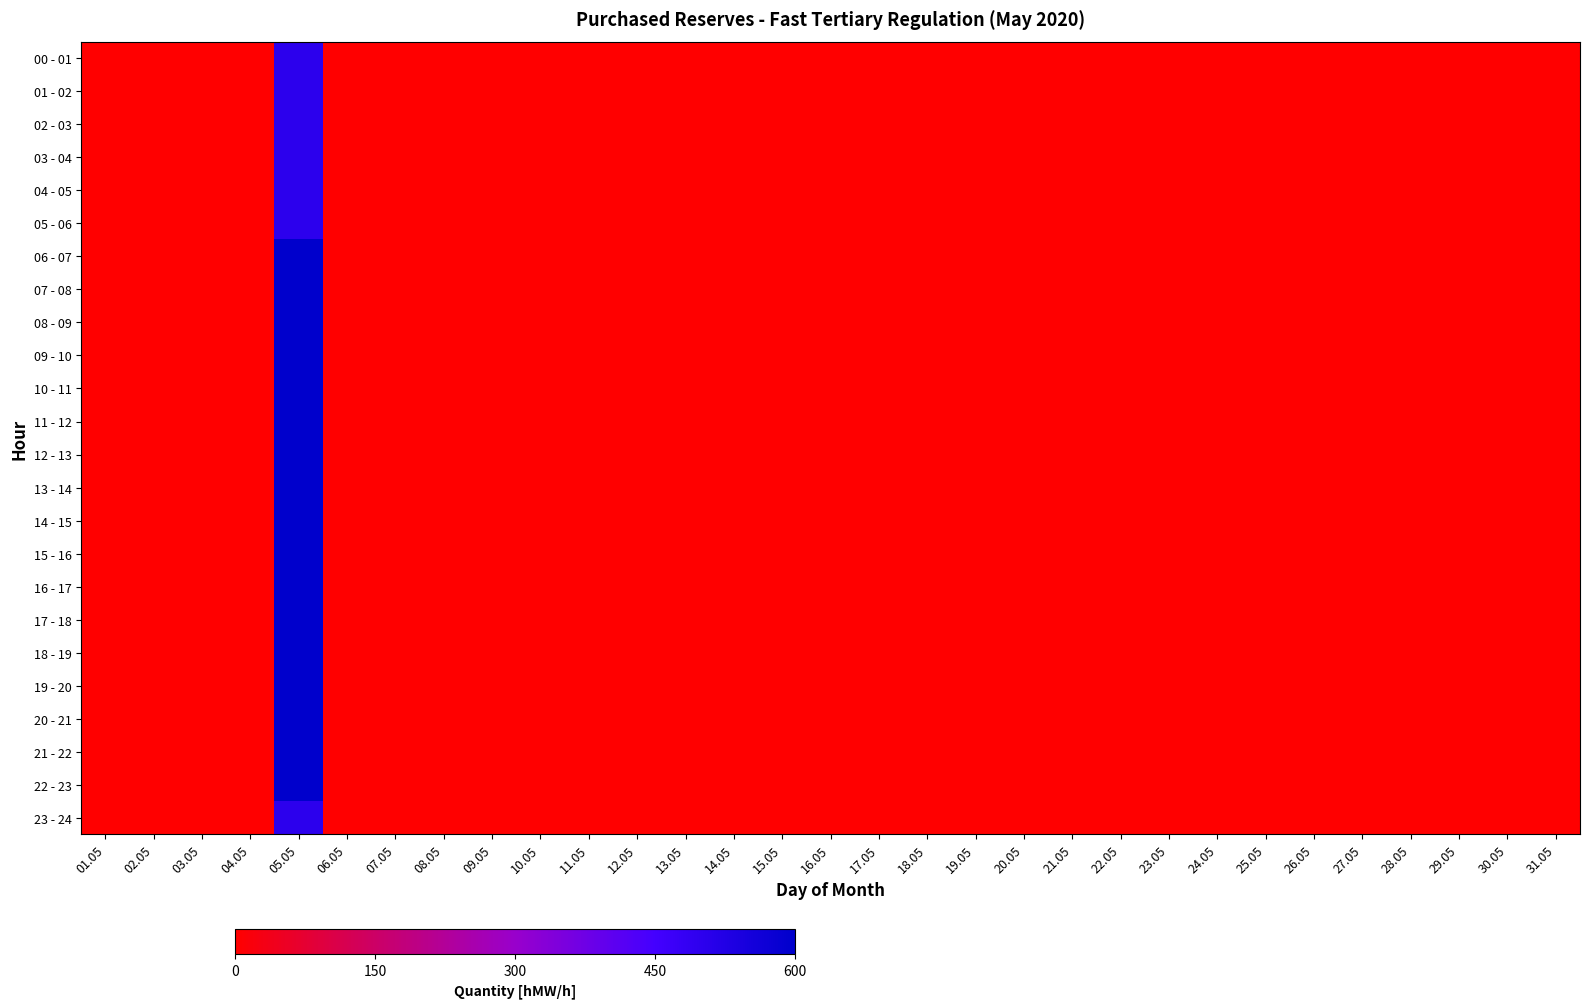

Reading left to right, list all the values displayed in this chart.

00 - 01: 01.05=0	02.05=0	03.05=0	04.05=0	05.05=500	06.05=0	07.05=0	08.05=0	09.05=0	10.05=0	11.05=0	12.05=0	13.05=0	14.05=0	15.05=0	16.05=0	17.05=0	18.05=0	19.05=0	20.05=0	21.05=0	22.05=0	23.05=0	24.05=0	25.05=0	26.05=0	27.05=0	28.05=0	29.05=0	30.05=0	31.05=0
01 - 02: 01.05=0	02.05=0	03.05=0	04.05=0	05.05=500	06.05=0	07.05=0	08.05=0	09.05=0	10.05=0	11.05=0	12.05=0	13.05=0	14.05=0	15.05=0	16.05=0	17.05=0	18.05=0	19.05=0	20.05=0	21.05=0	22.05=0	23.05=0	24.05=0	25.05=0	26.05=0	27.05=0	28.05=0	29.05=0	30.05=0	31.05=0
02 - 03: 01.05=0	02.05=0	03.05=0	04.05=0	05.05=500	06.05=0	07.05=0	08.05=0	09.05=0	10.05=0	11.05=0	12.05=0	13.05=0	14.05=0	15.05=0	16.05=0	17.05=0	18.05=0	19.05=0	20.05=0	21.05=0	22.05=0	23.05=0	24.05=0	25.05=0	26.05=0	27.05=0	28.05=0	29.05=0	30.05=0	31.05=0
03 - 04: 01.05=0	02.05=0	03.05=0	04.05=0	05.05=500	06.05=0	07.05=0	08.05=0	09.05=0	10.05=0	11.05=0	12.05=0	13.05=0	14.05=0	15.05=0	16.05=0	17.05=0	18.05=0	19.05=0	20.05=0	21.05=0	22.05=0	23.05=0	24.05=0	25.05=0	26.05=0	27.05=0	28.05=0	29.05=0	30.05=0	31.05=0
04 - 05: 01.05=0	02.05=0	03.05=0	04.05=0	05.05=500	06.05=0	07.05=0	08.05=0	09.05=0	10.05=0	11.05=0	12.05=0	13.05=0	14.05=0	15.05=0	16.05=0	17.05=0	18.05=0	19.05=0	20.05=0	21.05=0	22.05=0	23.05=0	24.05=0	25.05=0	26.05=0	27.05=0	28.05=0	29.05=0	30.05=0	31.05=0
05 - 06: 01.05=0	02.05=0	03.05=0	04.05=0	05.05=500	06.05=0	07.05=0	08.05=0	09.05=0	10.05=0	11.05=0	12.05=0	13.05=0	14.05=0	15.05=0	16.05=0	17.05=0	18.05=0	19.05=0	20.05=0	21.05=0	22.05=0	23.05=0	24.05=0	25.05=0	26.05=0	27.05=0	28.05=0	29.05=0	30.05=0	31.05=0
06 - 07: 01.05=0	02.05=0	03.05=0	04.05=0	05.05=600	06.05=0	07.05=0	08.05=0	09.05=0	10.05=0	11.05=0	12.05=0	13.05=0	14.05=0	15.05=0	16.05=0	17.05=0	18.05=0	19.05=0	20.05=0	21.05=0	22.05=0	23.05=0	24.05=0	25.05=0	26.05=0	27.05=0	28.05=0	29.05=0	30.05=0	31.05=0
07 - 08: 01.05=0	02.05=0	03.05=0	04.05=0	05.05=600	06.05=0	07.05=0	08.05=0	09.05=0	10.05=0	11.05=0	12.05=0	13.05=0	14.05=0	15.05=0	16.05=0	17.05=0	18.05=0	19.05=0	20.05=0	21.05=0	22.05=0	23.05=0	24.05=0	25.05=0	26.05=0	27.05=0	28.05=0	29.05=0	30.05=0	31.05=0
08 - 09: 01.05=0	02.05=0	03.05=0	04.05=0	05.05=600	06.05=0	07.05=0	08.05=0	09.05=0	10.05=0	11.05=0	12.05=0	13.05=0	14.05=0	15.05=0	16.05=0	17.05=0	18.05=0	19.05=0	20.05=0	21.05=0	22.05=0	23.05=0	24.05=0	25.05=0	26.05=0	27.05=0	28.05=0	29.05=0	30.05=0	31.05=0
09 - 10: 01.05=0	02.05=0	03.05=0	04.05=0	05.05=600	06.05=0	07.05=0	08.05=0	09.05=0	10.05=0	11.05=0	12.05=0	13.05=0	14.05=0	15.05=0	16.05=0	17.05=0	18.05=0	19.05=0	20.05=0	21.05=0	22.05=0	23.05=0	24.05=0	25.05=0	26.05=0	27.05=0	28.05=0	29.05=0	30.05=0	31.05=0
10 - 11: 01.05=0	02.05=0	03.05=0	04.05=0	05.05=600	06.05=0	07.05=0	08.05=0	09.05=0	10.05=0	11.05=0	12.05=0	13.05=0	14.05=0	15.05=0	16.05=0	17.05=0	18.05=0	19.05=0	20.05=0	21.05=0	22.05=0	23.05=0	24.05=0	25.05=0	26.05=0	27.05=0	28.05=0	29.05=0	30.05=0	31.05=0
11 - 12: 01.05=0	02.05=0	03.05=0	04.05=0	05.05=600	06.05=0	07.05=0	08.05=0	09.05=0	10.05=0	11.05=0	12.05=0	13.05=0	14.05=0	15.05=0	16.05=0	17.05=0	18.05=0	19.05=0	20.05=0	21.05=0	22.05=0	23.05=0	24.05=0	25.05=0	26.05=0	27.05=0	28.05=0	29.05=0	30.05=0	31.05=0
12 - 13: 01.05=0	02.05=0	03.05=0	04.05=0	05.05=600	06.05=0	07.05=0	08.05=0	09.05=0	10.05=0	11.05=0	12.05=0	13.05=0	14.05=0	15.05=0	16.05=0	17.05=0	18.05=0	19.05=0	20.05=0	21.05=0	22.05=0	23.05=0	24.05=0	25.05=0	26.05=0	27.05=0	28.05=0	29.05=0	30.05=0	31.05=0
13 - 14: 01.05=0	02.05=0	03.05=0	04.05=0	05.05=600	06.05=0	07.05=0	08.05=0	09.05=0	10.05=0	11.05=0	12.05=0	13.05=0	14.05=0	15.05=0	16.05=0	17.05=0	18.05=0	19.05=0	20.05=0	21.05=0	22.05=0	23.05=0	24.05=0	25.05=0	26.05=0	27.05=0	28.05=0	29.05=0	30.05=0	31.05=0
14 - 15: 01.05=0	02.05=0	03.05=0	04.05=0	05.05=600	06.05=0	07.05=0	08.05=0	09.05=0	10.05=0	11.05=0	12.05=0	13.05=0	14.05=0	15.05=0	16.05=0	17.05=0	18.05=0	19.05=0	20.05=0	21.05=0	22.05=0	23.05=0	24.05=0	25.05=0	26.05=0	27.05=0	28.05=0	29.05=0	30.05=0	31.05=0
15 - 16: 01.05=0	02.05=0	03.05=0	04.05=0	05.05=600	06.05=0	07.05=0	08.05=0	09.05=0	10.05=0	11.05=0	12.05=0	13.05=0	14.05=0	15.05=0	16.05=0	17.05=0	18.05=0	19.05=0	20.05=0	21.05=0	22.05=0	23.05=0	24.05=0	25.05=0	26.05=0	27.05=0	28.05=0	29.05=0	30.05=0	31.05=0
16 - 17: 01.05=0	02.05=0	03.05=0	04.05=0	05.05=600	06.05=0	07.05=0	08.05=0	09.05=0	10.05=0	11.05=0	12.05=0	13.05=0	14.05=0	15.05=0	16.05=0	17.05=0	18.05=0	19.05=0	20.05=0	21.05=0	22.05=0	23.05=0	24.05=0	25.05=0	26.05=0	27.05=0	28.05=0	29.05=0	30.05=0	31.05=0
17 - 18: 01.05=0	02.05=0	03.05=0	04.05=0	05.05=600	06.05=0	07.05=0	08.05=0	09.05=0	10.05=0	11.05=0	12.05=0	13.05=0	14.05=0	15.05=0	16.05=0	17.05=0	18.05=0	19.05=0	20.05=0	21.05=0	22.05=0	23.05=0	24.05=0	25.05=0	26.05=0	27.05=0	28.05=0	29.05=0	30.05=0	31.05=0
18 - 19: 01.05=0	02.05=0	03.05=0	04.05=0	05.05=600	06.05=0	07.05=0	08.05=0	09.05=0	10.05=0	11.05=0	12.05=0	13.05=0	14.05=0	15.05=0	16.05=0	17.05=0	18.05=0	19.05=0	20.05=0	21.05=0	22.05=0	23.05=0	24.05=0	25.05=0	26.05=0	27.05=0	28.05=0	29.05=0	30.05=0	31.05=0
19 - 20: 01.05=0	02.05=0	03.05=0	04.05=0	05.05=600	06.05=0	07.05=0	08.05=0	09.05=0	10.05=0	11.05=0	12.05=0	13.05=0	14.05=0	15.05=0	16.05=0	17.05=0	18.05=0	19.05=0	20.05=0	21.05=0	22.05=0	23.05=0	24.05=0	25.05=0	26.05=0	27.05=0	28.05=0	29.05=0	30.05=0	31.05=0
20 - 21: 01.05=0	02.05=0	03.05=0	04.05=0	05.05=600	06.05=0	07.05=0	08.05=0	09.05=0	10.05=0	11.05=0	12.05=0	13.05=0	14.05=0	15.05=0	16.05=0	17.05=0	18.05=0	19.05=0	20.05=0	21.05=0	22.05=0	23.05=0	24.05=0	25.05=0	26.05=0	27.05=0	28.05=0	29.05=0	30.05=0	31.05=0
21 - 22: 01.05=0	02.05=0	03.05=0	04.05=0	05.05=600	06.05=0	07.05=0	08.05=0	09.05=0	10.05=0	11.05=0	12.05=0	13.05=0	14.05=0	15.05=0	16.05=0	17.05=0	18.05=0	19.05=0	20.05=0	21.05=0	22.05=0	23.05=0	24.05=0	25.05=0	26.05=0	27.05=0	28.05=0	29.05=0	30.05=0	31.05=0
22 - 23: 01.05=0	02.05=0	03.05=0	04.05=0	05.05=600	06.05=0	07.05=0	08.05=0	09.05=0	10.05=0	11.05=0	12.05=0	13.05=0	14.05=0	15.05=0	16.05=0	17.05=0	18.05=0	19.05=0	20.05=0	21.05=0	22.05=0	23.05=0	24.05=0	25.05=0	26.05=0	27.05=0	28.05=0	29.05=0	30.05=0	31.05=0
23 - 24: 01.05=0	02.05=0	03.05=0	04.05=0	05.05=500	06.05=0	07.05=0	08.05=0	09.05=0	10.05=0	11.05=0	12.05=0	13.05=0	14.05=0	15.05=0	16.05=0	17.05=0	18.05=0	19.05=0	20.05=0	21.05=0	22.05=0	23.05=0	24.05=0	25.05=0	26.05=0	27.05=0	28.05=0	29.05=0	30.05=0	31.05=0